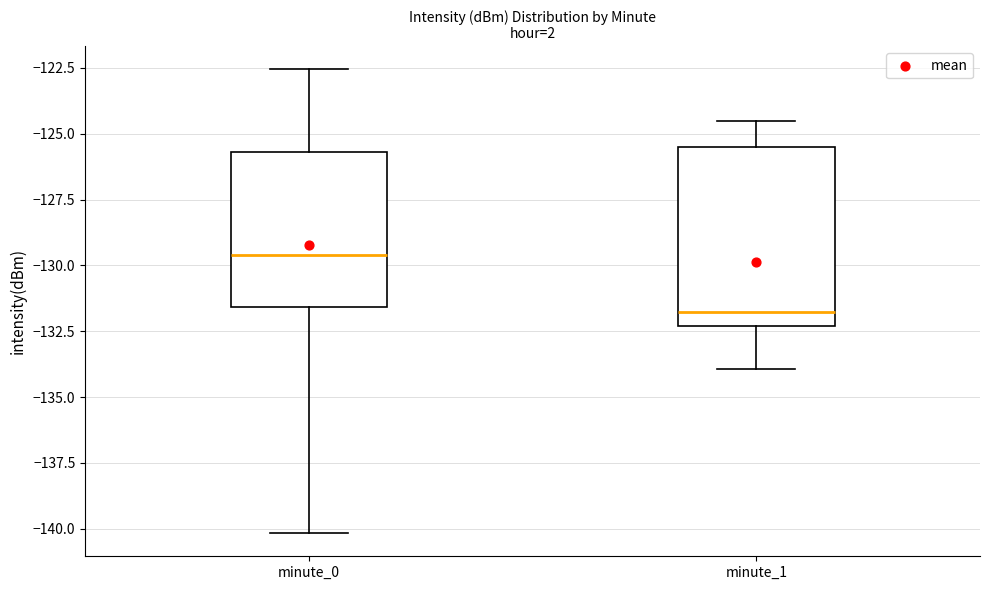

Where does the lower whisker of the box for minute_1 end on the y-axis? The values are not printed on the chart, so give them approximately, as read against the axis.

-134.0